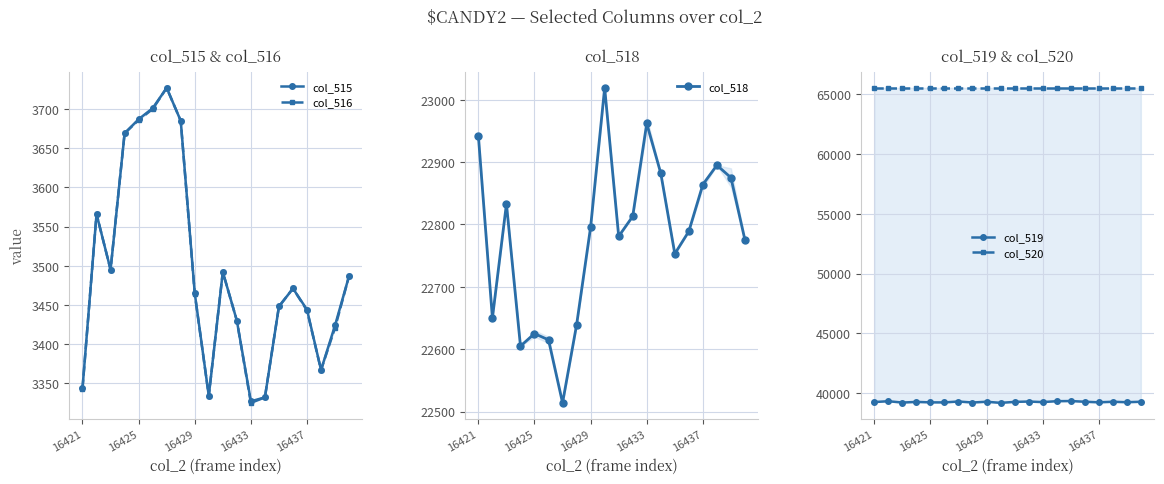

True or false: col_515 has a value of 991 at 16433.

False